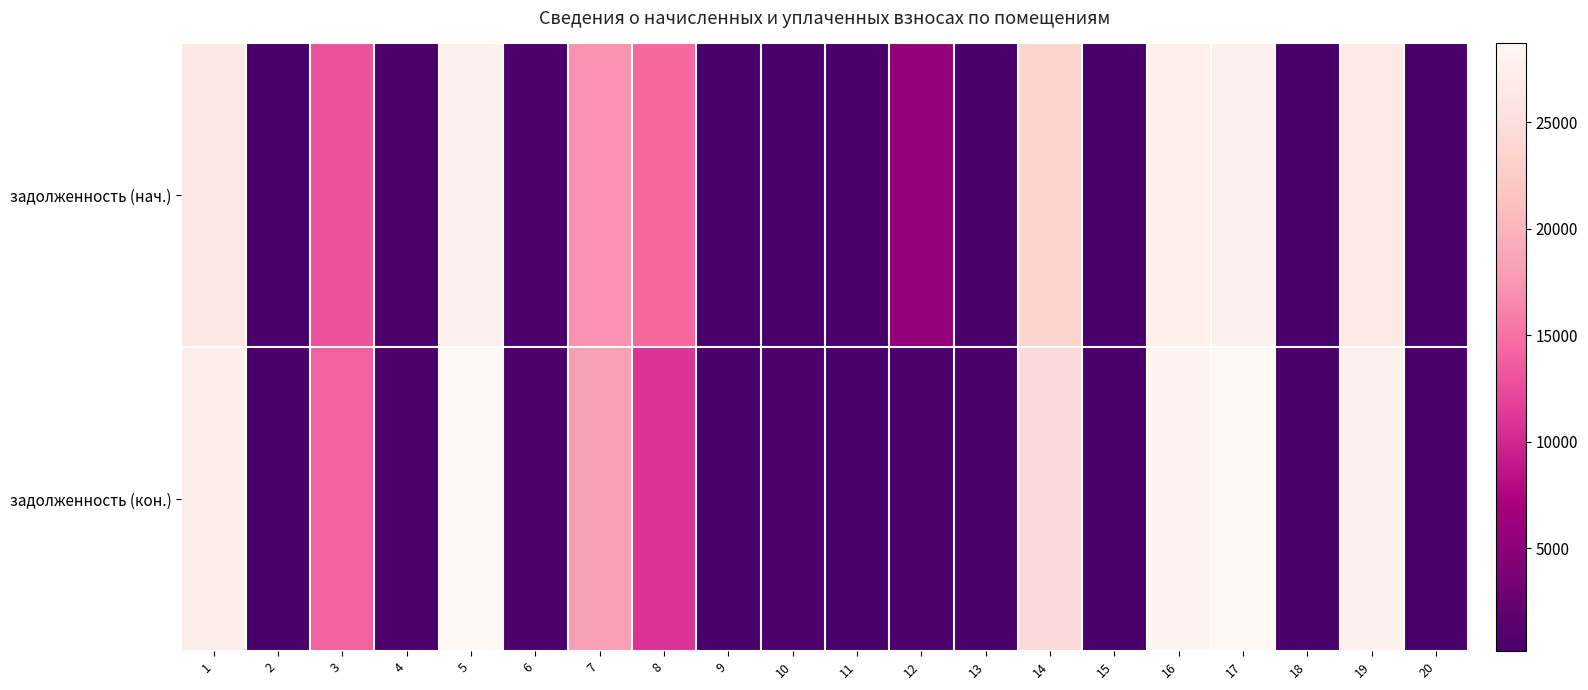

Reading right to left, list all the values displayed in this chart.

задолженность (нач.): 20=218.0	19=26790.7	18=259.8	17=27637.3	16=27437.7	15=262.8	14=23404.7	13=202.0	12=5523.3	11=201.5	10=166.8	9=201.1	8=14406.5	7=17214.4	6=600.9	5=27687.5	4=600.9	3=12974.3	2=194.8	1=26340.0
задолженность (кон.): 20=218.0	19=27792.2	18=259.8	17=28646.2	16=28439.2	15=262.8	14=24391.7	13=202.1	12=448.0	11=201.5	10=410.7	9=201.5	8=10768.6	7=18217.8	6=600.9	5=28698.2	4=600.9	3=13981.3	2=194.8	1=27341.6